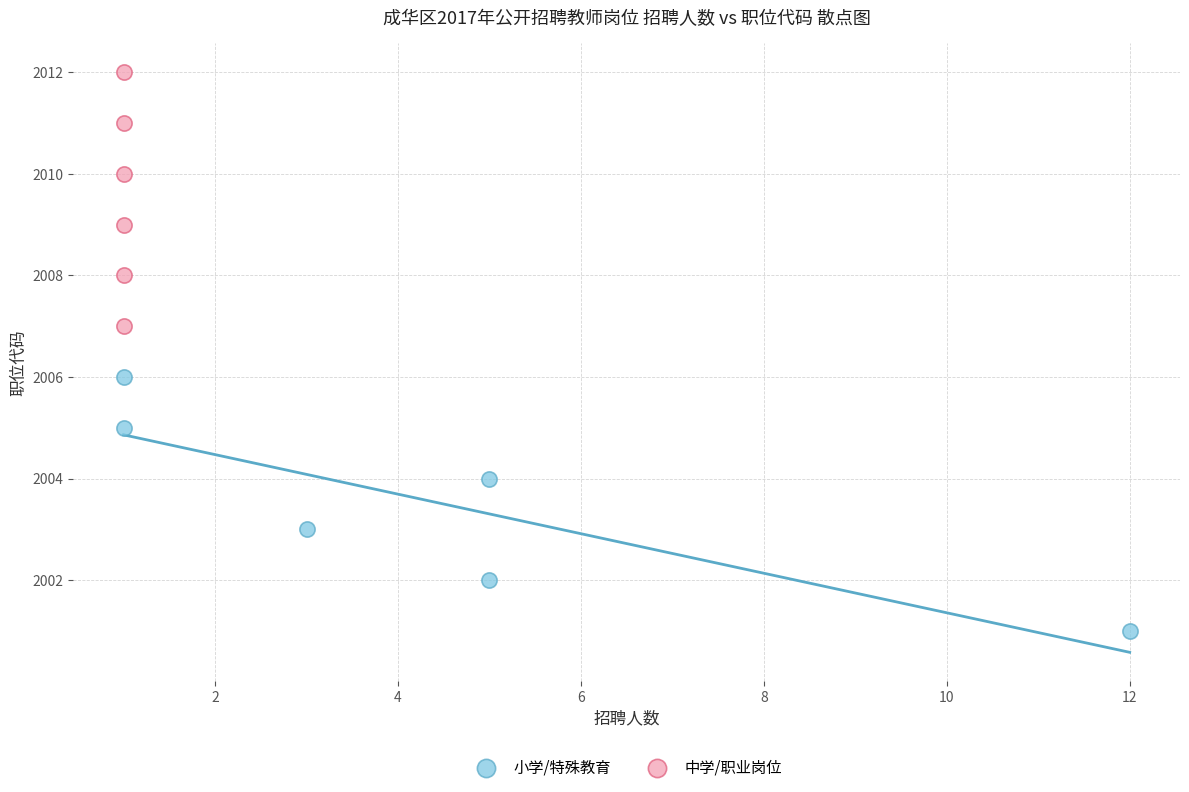

Which series reaches the maximum Y coordinate?

中学/职业岗位